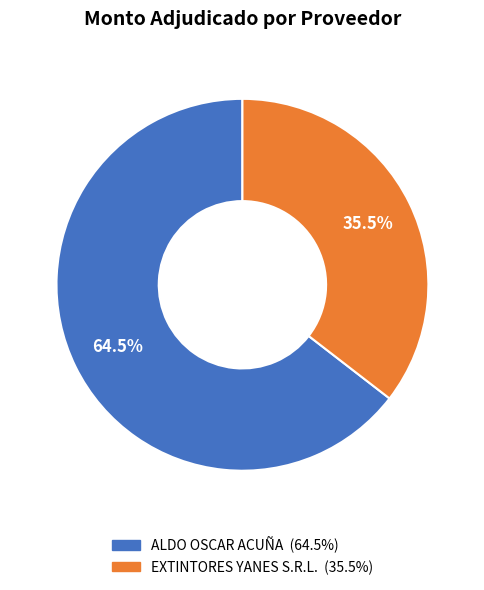

Rank the categories by value from lowest to highest.

EXTINTORES YANES S.R.L., ALDO OSCAR ACUÑA